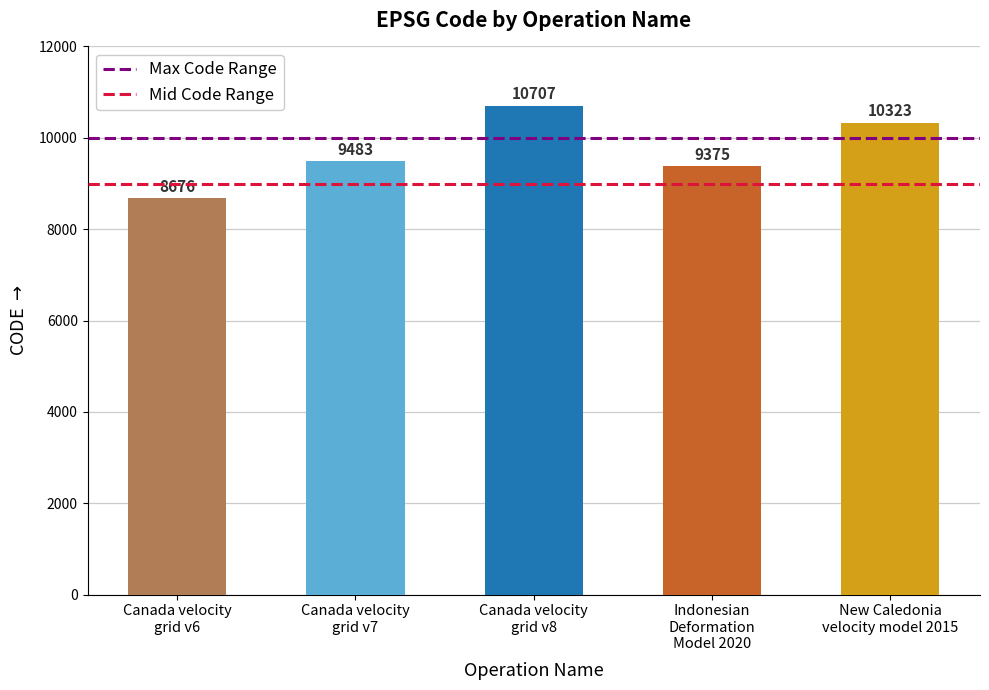

What is the sum of all values?

48564